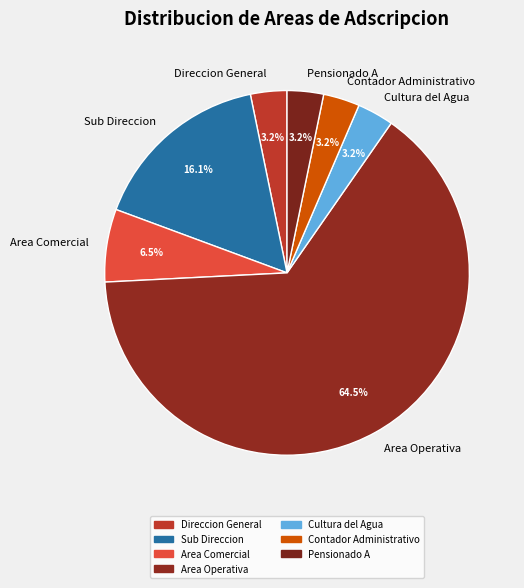

The Contador Administrativo slice represents 18% of the pie. True or false?

False